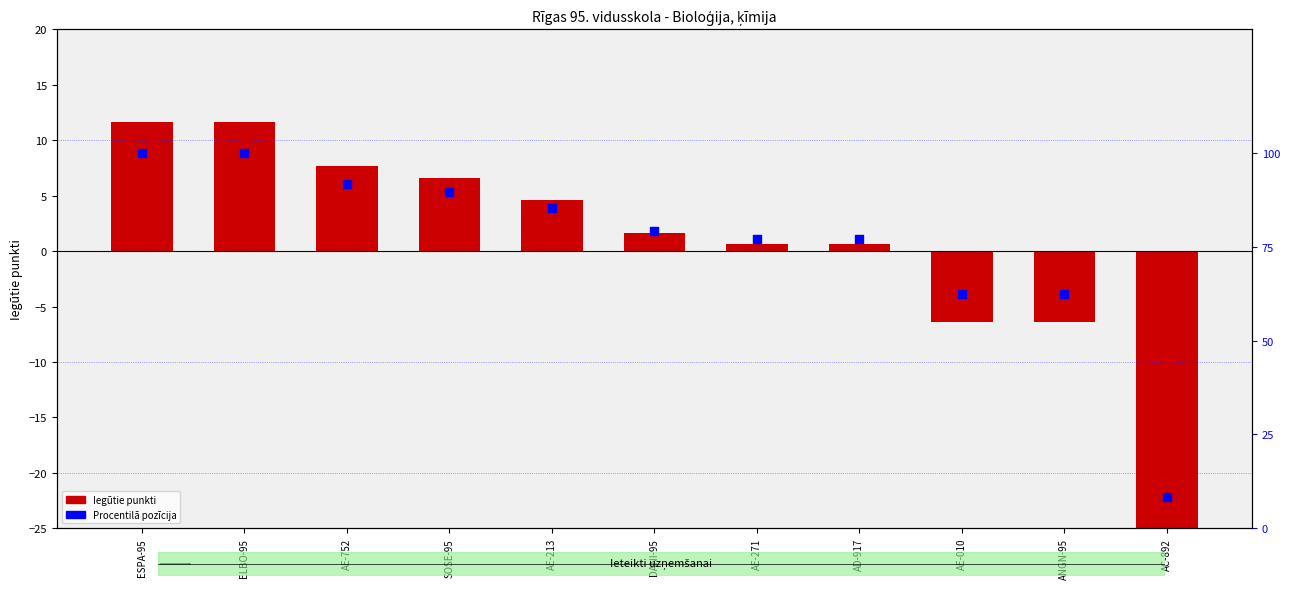

What are all the series names shown in the legend?

Iegūtie punkti, Procentilā pozīcija